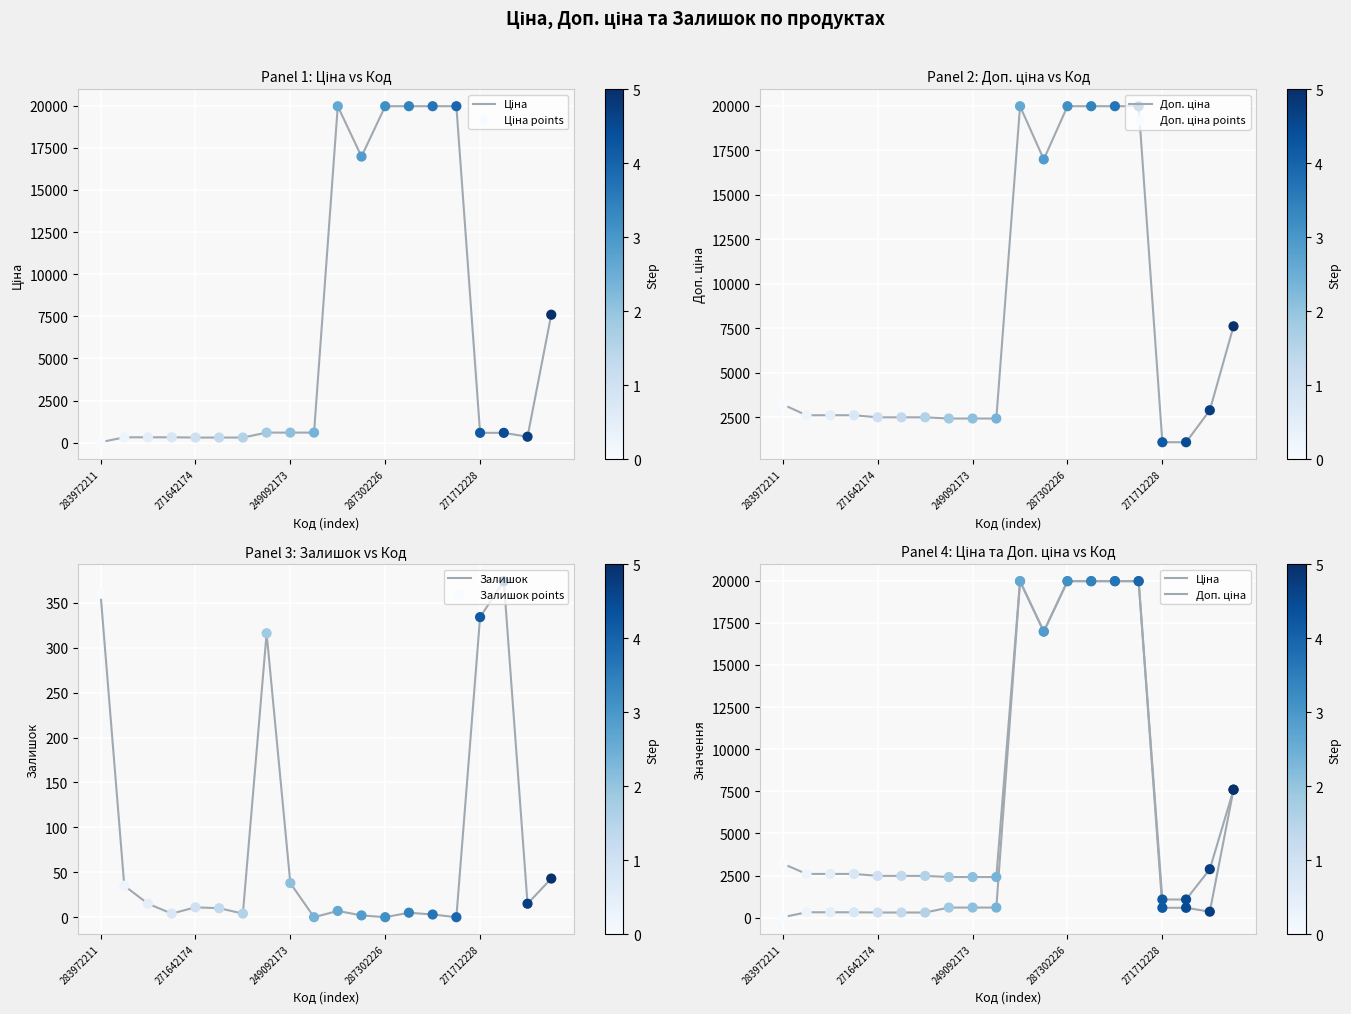

Which series contains the lowest Y value?

Залишок